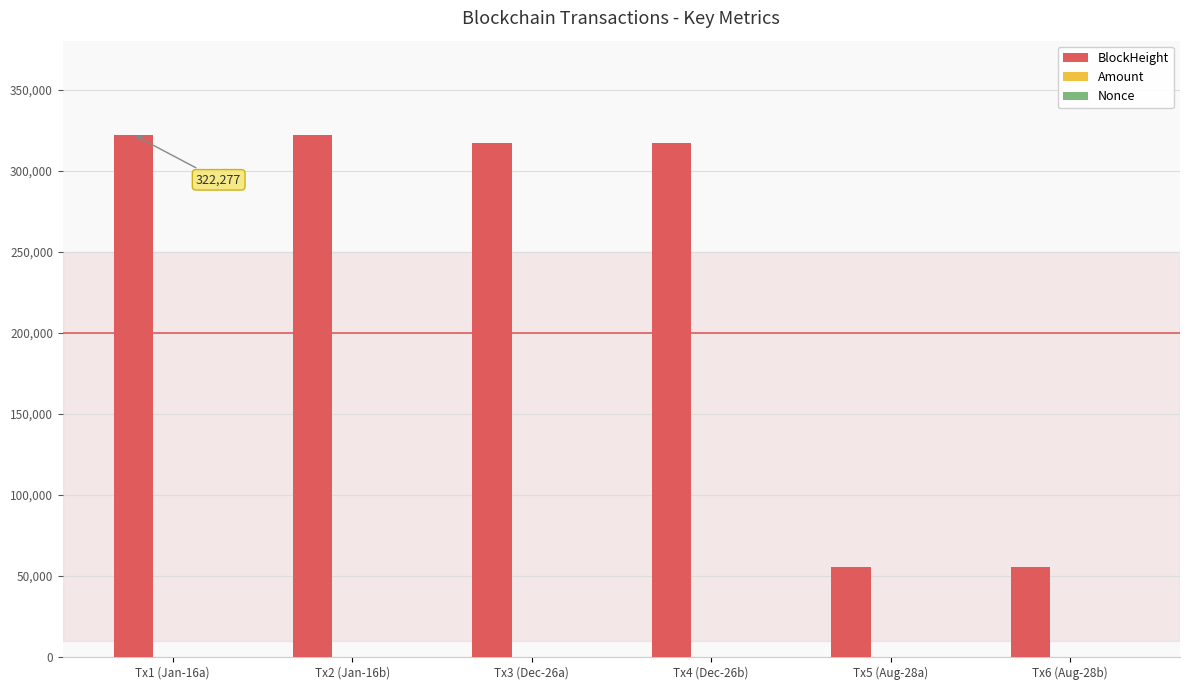

Between Tx4 (Dec-26b) and Tx5 (Aug-28a), which series saw the biggest shift?

BlockHeight